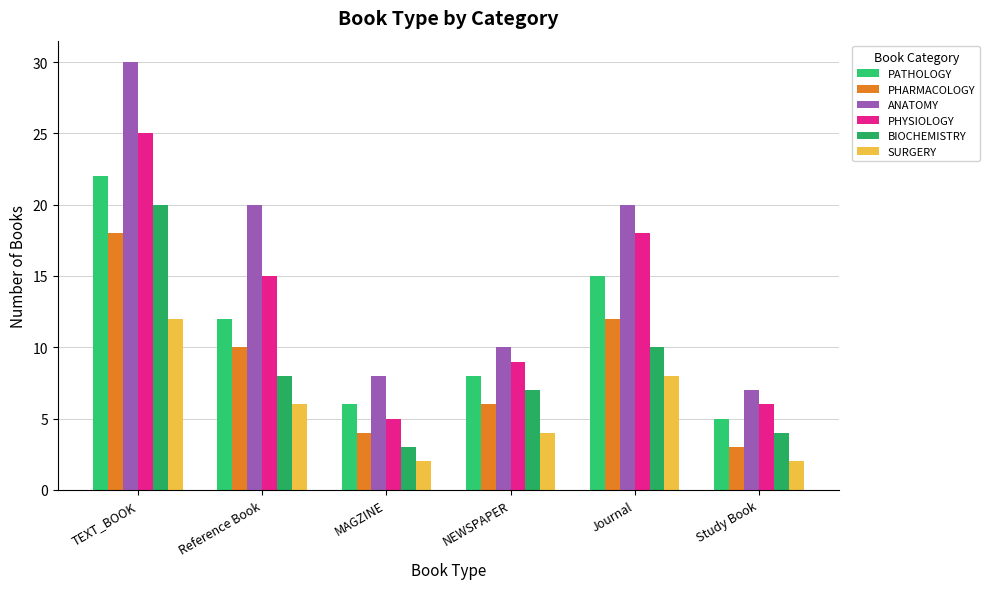

What is the sum of the SURGERY values at MAGZINE and TEXT_BOOK?

14